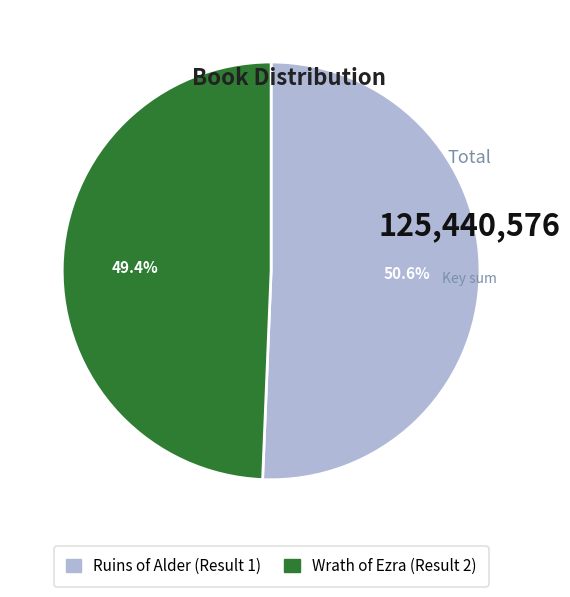

Rank the categories by value from lowest to highest.

Wrath of Ezra (Result 2), Ruins of Alder (Result 1)